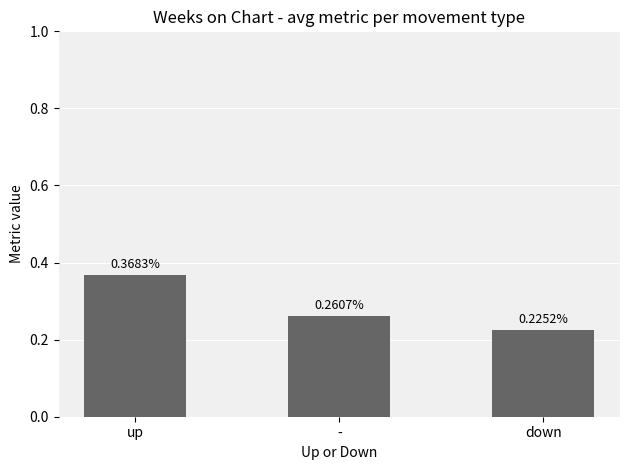

Which category has the highest value across all series?

up